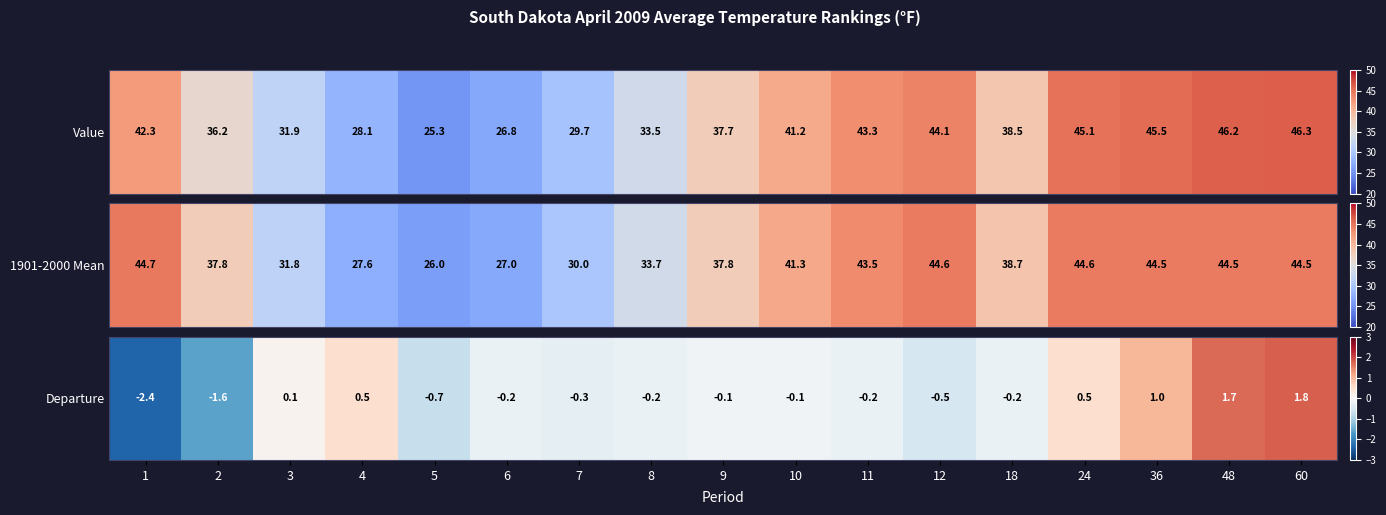

List the labels in order of value, largest first.

60, 48, 36, 4, 24, 3, 9, 10, 6, 8, 11, 18, 7, 12, 5, 2, 1